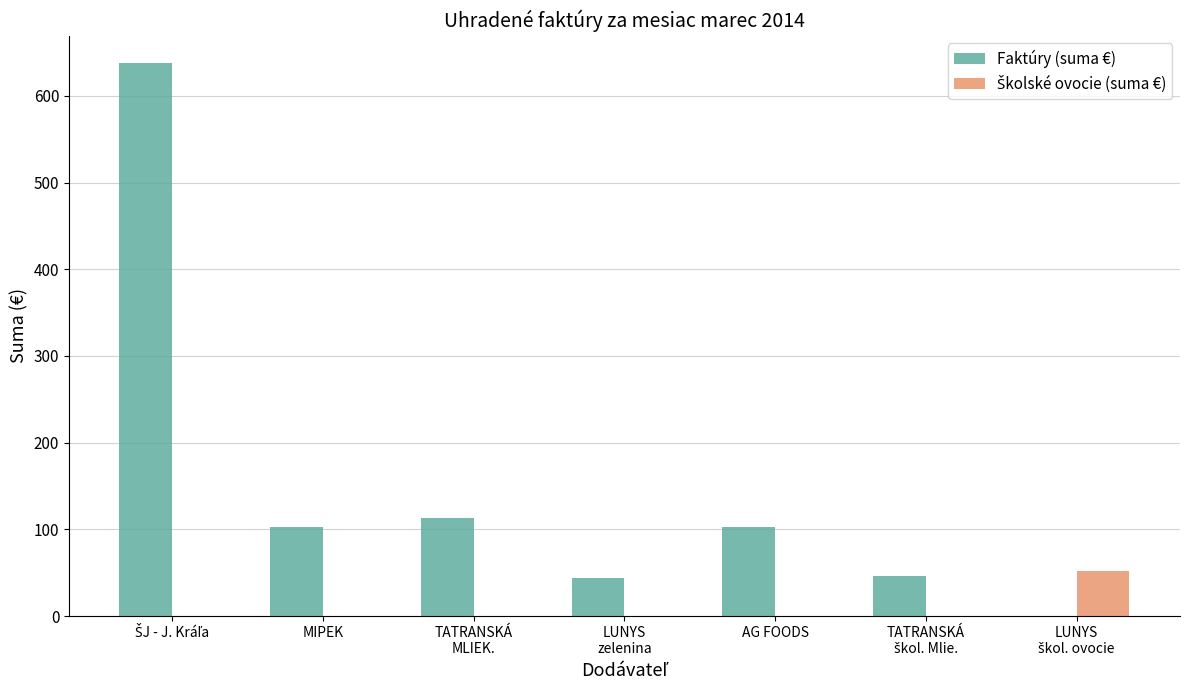

Which series has the largest total across all categories?

Faktúry (suma €)